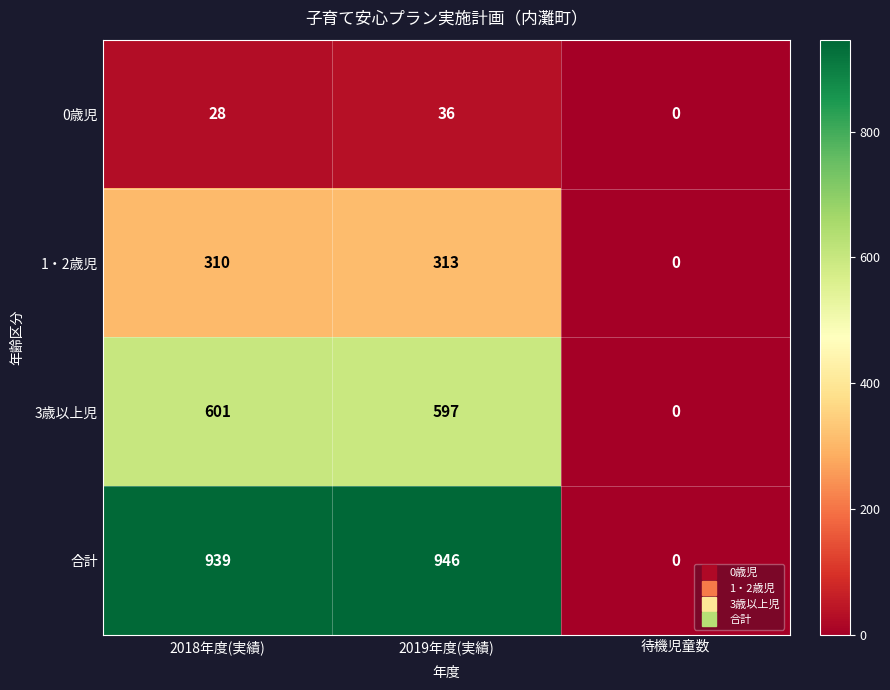

What value does the 合計 series have at 2019年度(実績)?

946